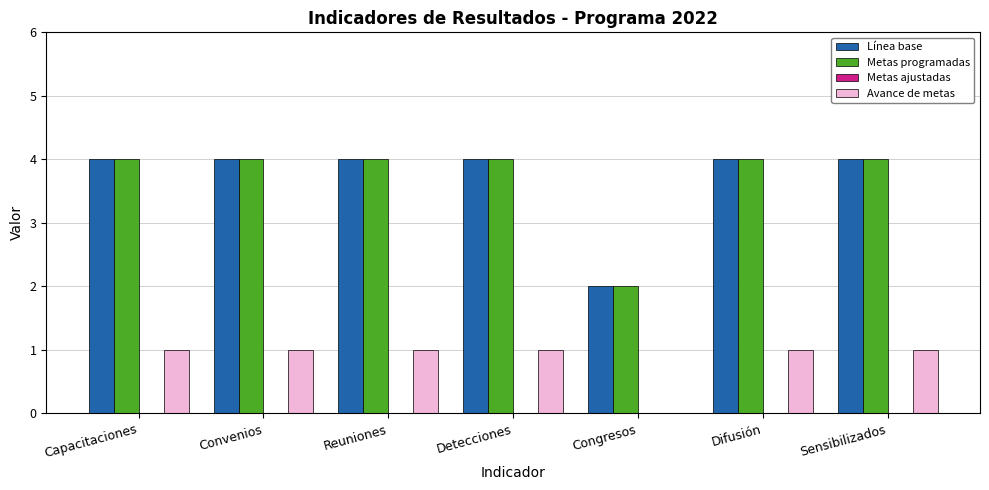

The Metas programadas series shows 6 at Sensibilizados. True or false?

False